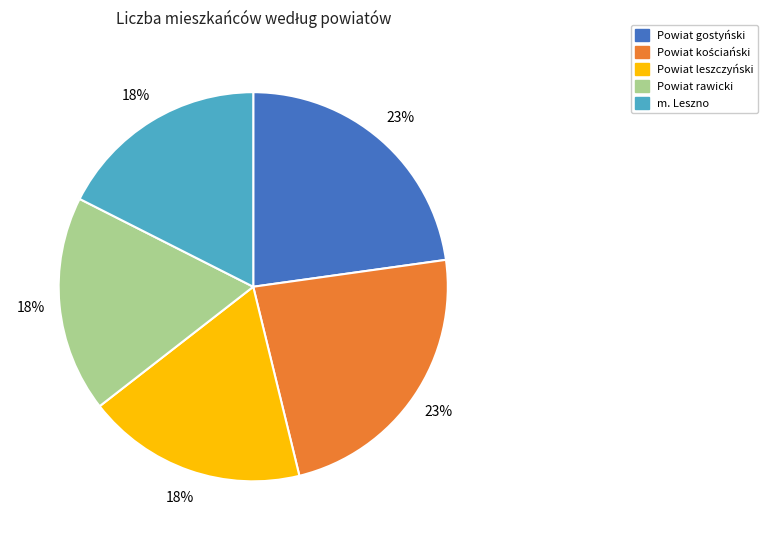

The m. Leszno slice represents 18% of the pie. True or false?

True